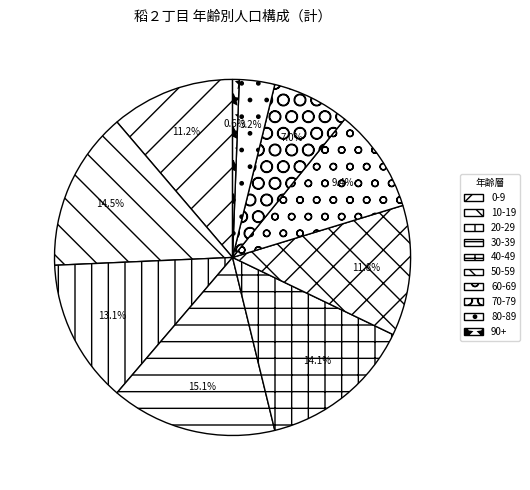

Which slice is the largest?

30-39